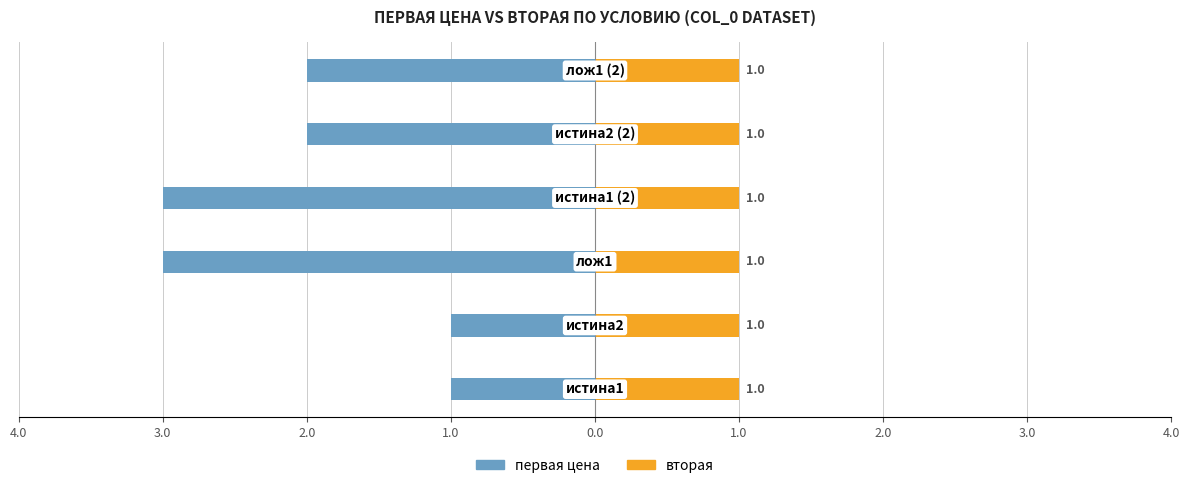

What is the difference between the maximum and minimum values in the первая цена series?

2.0